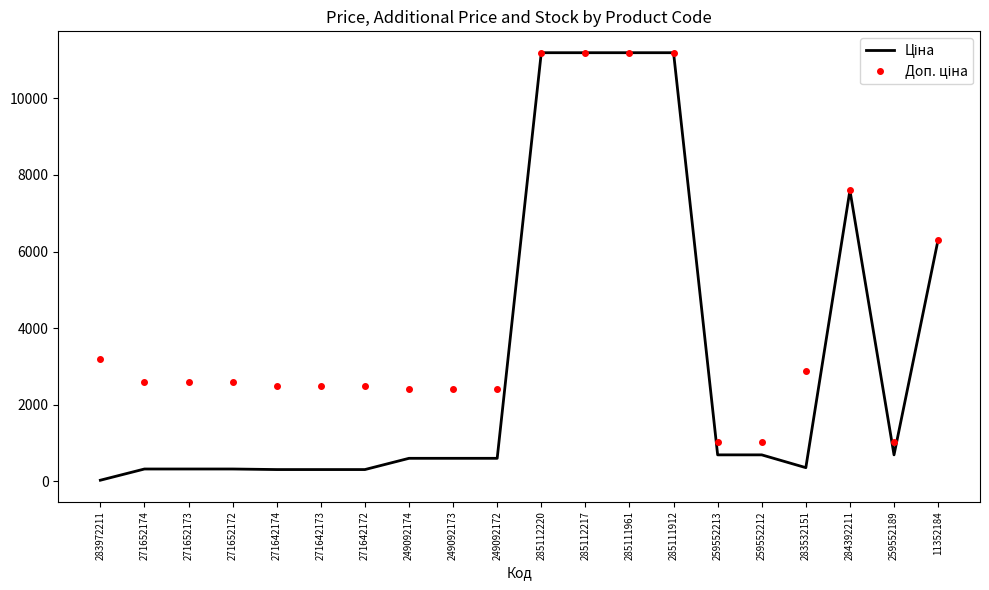

How many distinct data groups are displayed?

2